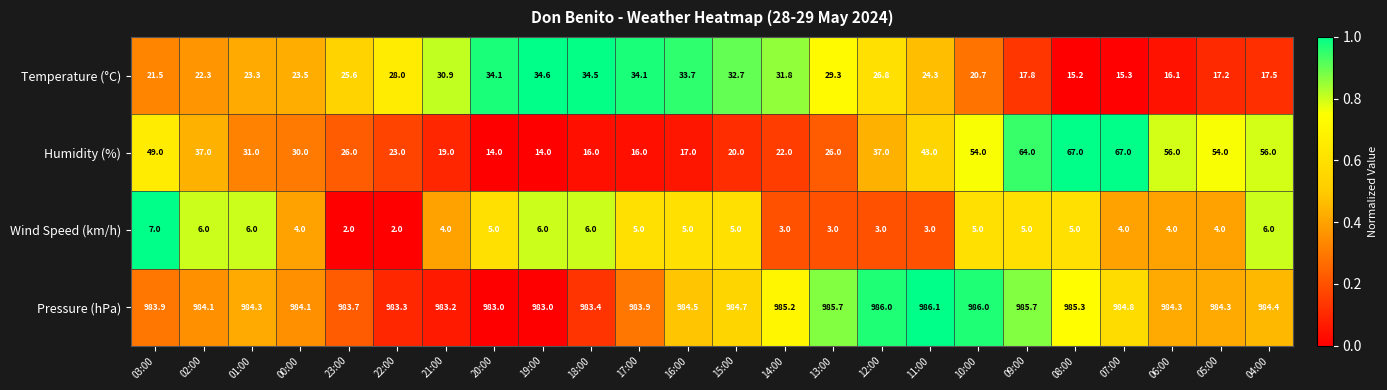

Which series changed the most between 12:00 and 11:00?

Humidity (%)